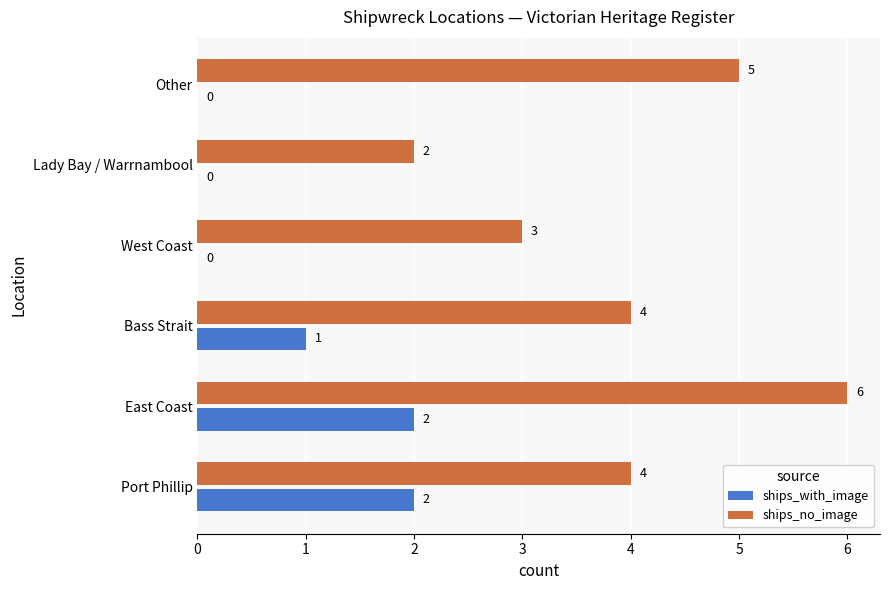

How many data points does each series have?

6